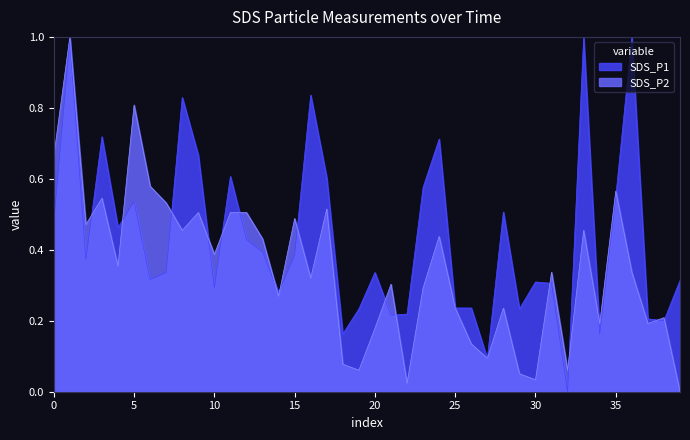

The value of SDS_P1 at 12 is 0.4. True or false?

True